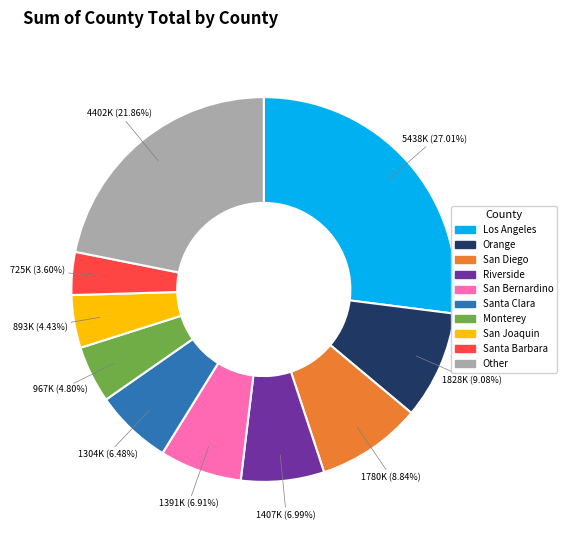

Is there any slice that represents more than half of the pie?

No